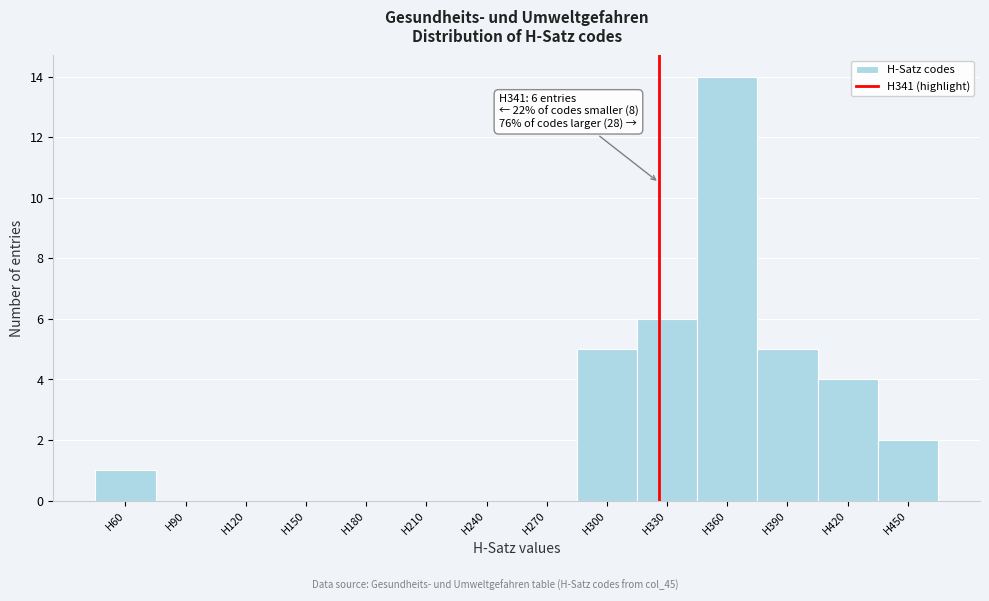

Reading left to right, extract all data points from this chart.

H60=1	H90=0	H120=0	H150=0	H180=0	H210=0	H240=0	H270=0	H300=5	H330=6	H360=14	H390=5	H420=4	H450=2